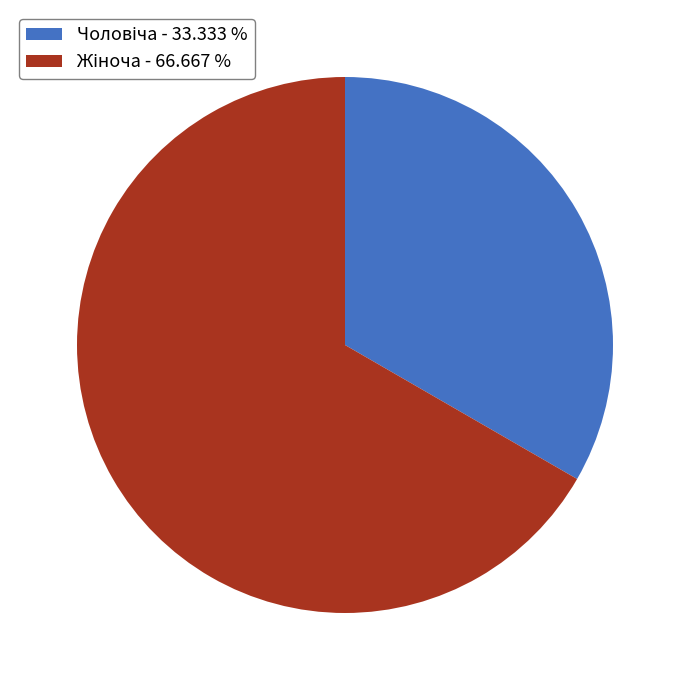

Is there a majority slice in this chart?

Yes